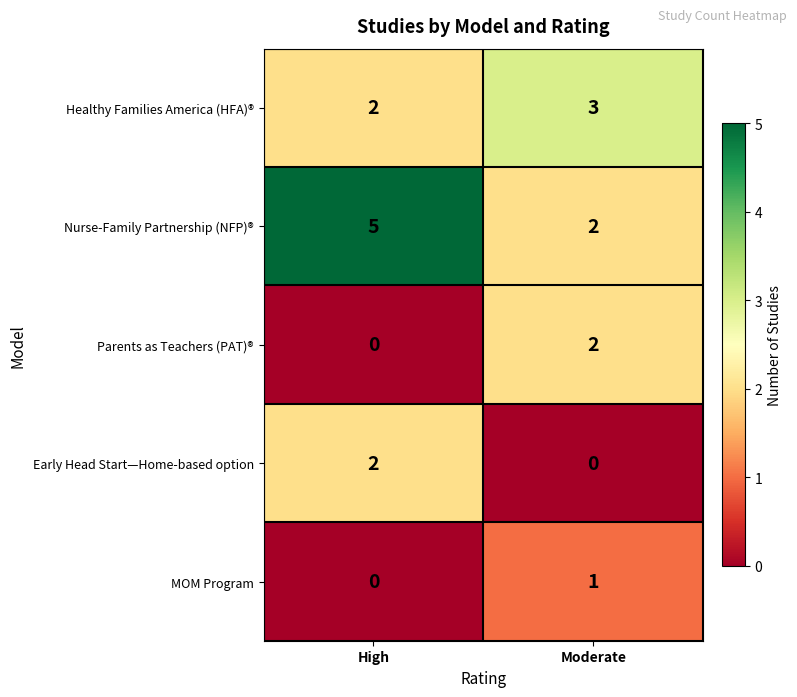

Reading left to right, list all the values displayed in this chart.

Healthy Families America (HFA)®: High=2	Moderate=3
Nurse-Family Partnership (NFP)®: High=5	Moderate=2
Parents as Teachers (PAT)®: High=0	Moderate=2
Early Head Start—Home-based option: High=2	Moderate=0
MOM Program: High=0	Moderate=1